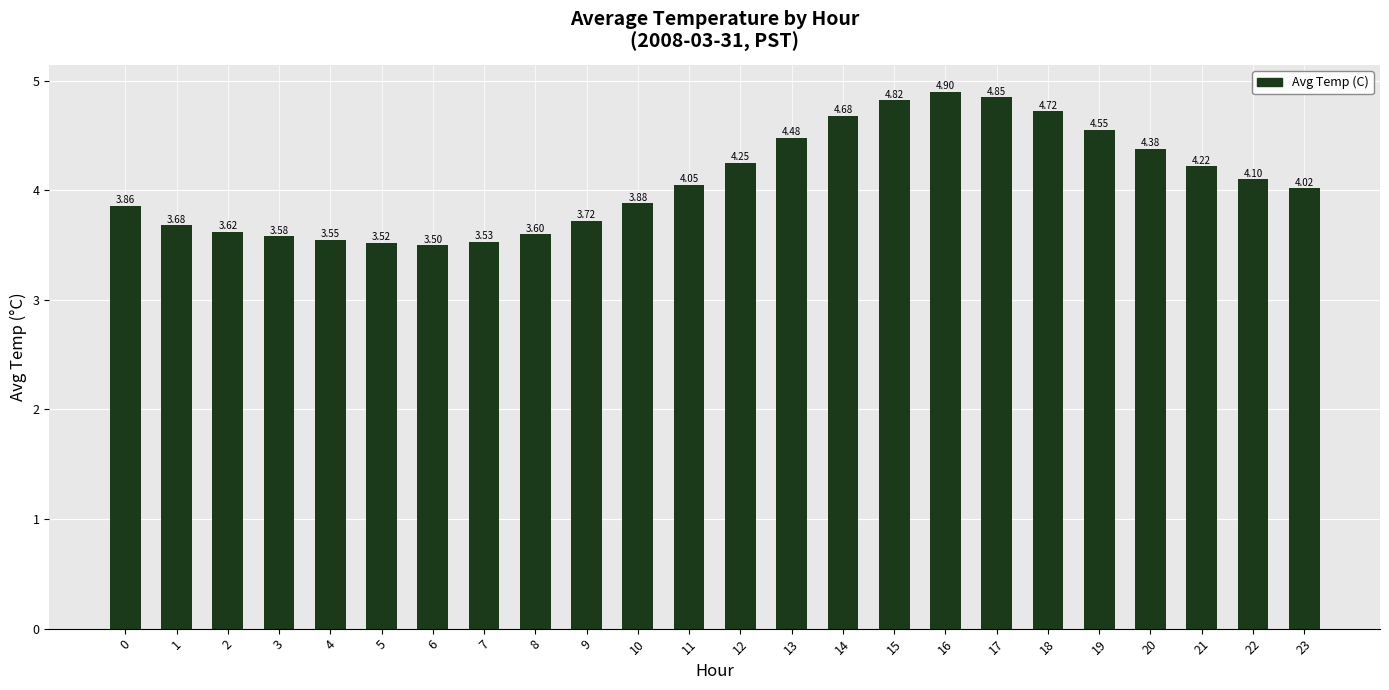

What is the change in value from 12 to 13?

+0.2